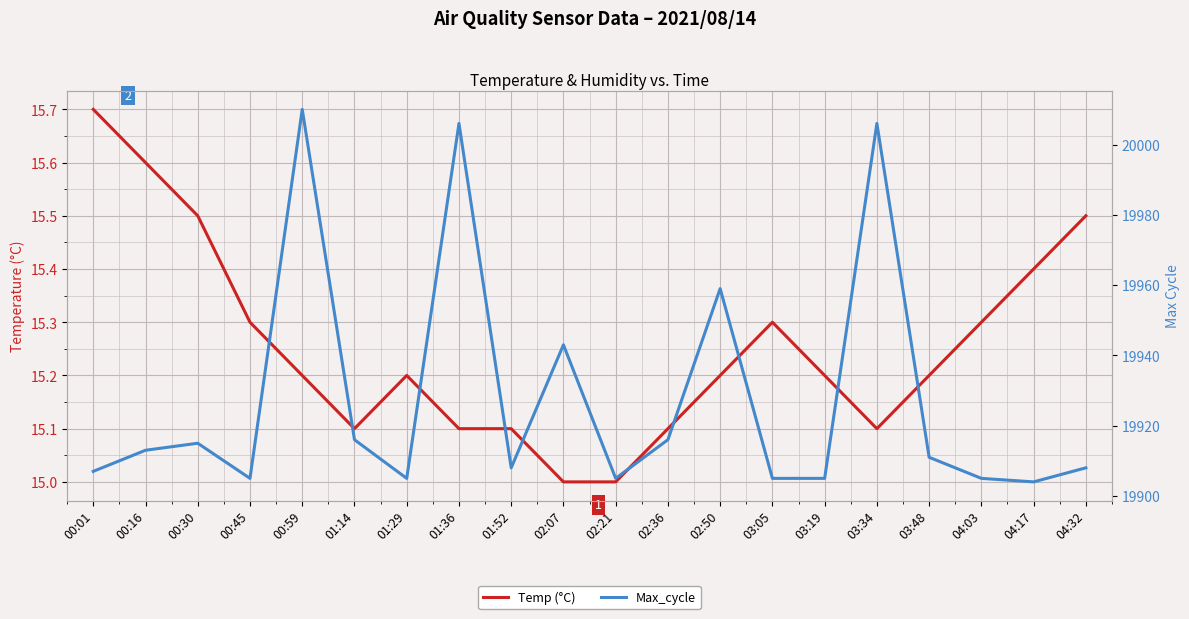

Is the value of Temp (°C) at 00:59 greater than the value of Max_cycle at 02:50?

No